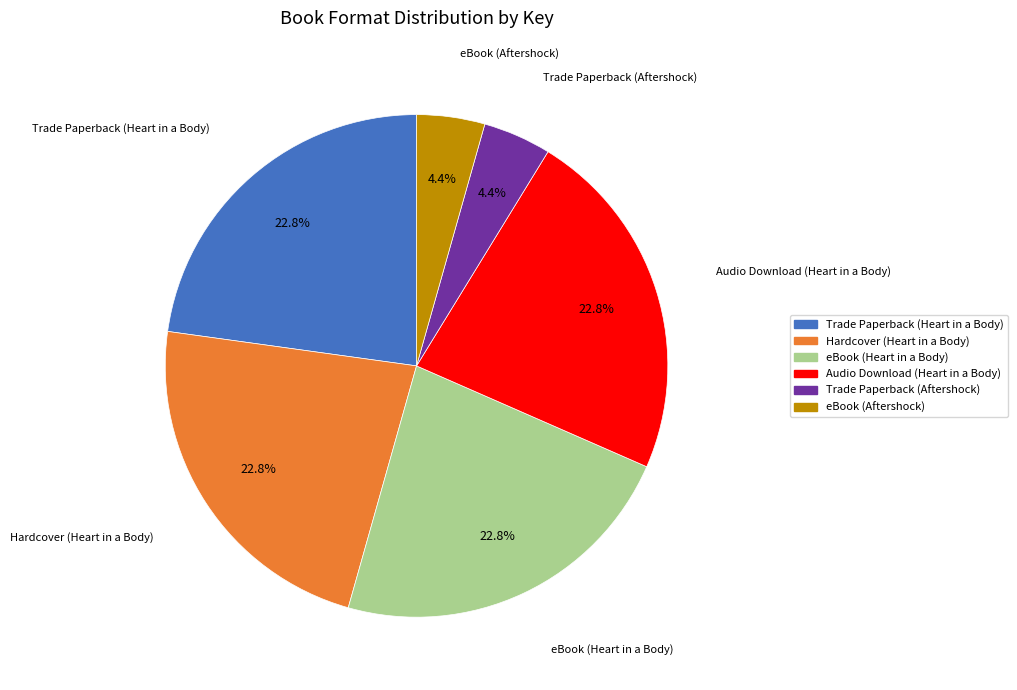

Is there a majority slice in this chart?

No